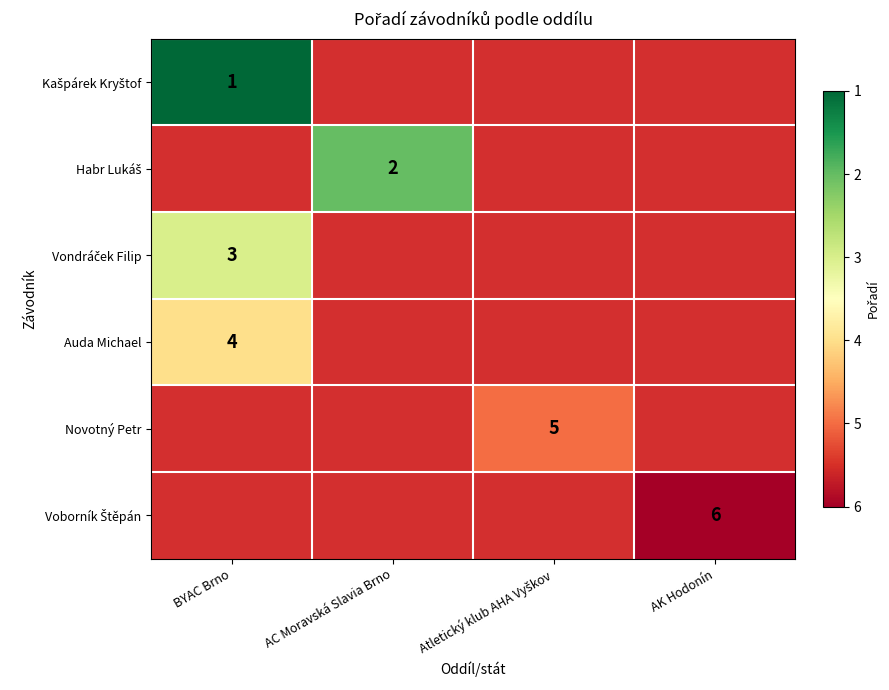

Rank the series by their average value, from lowest to highest.

Kašpárek Kryštof, Habr Lukáš, Vondráček Filip, Auda Michael, Novotný Petr, Voborník Štěpán